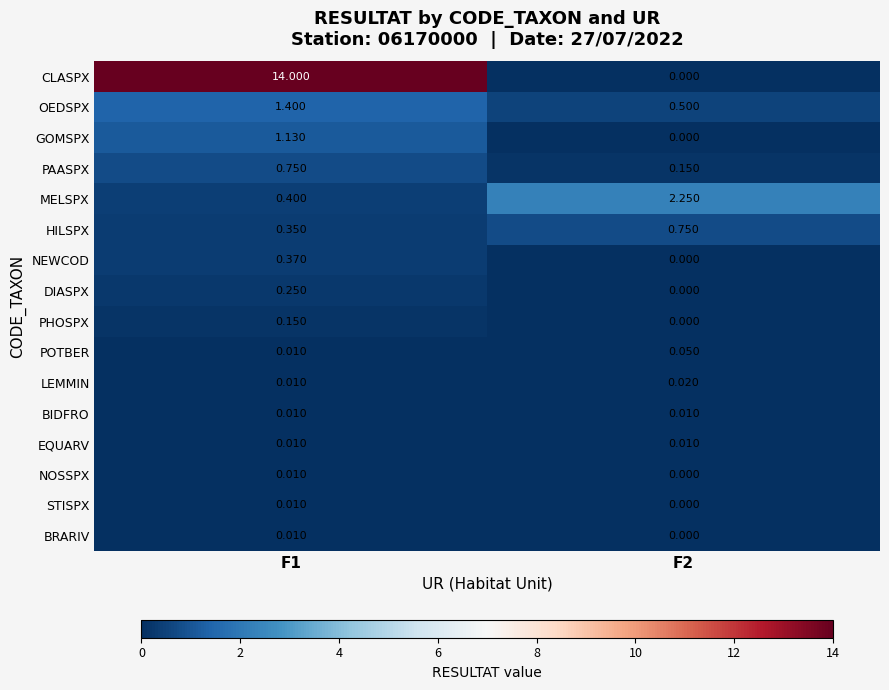

Between F1 and F2, which series saw the biggest shift?

CLASPX